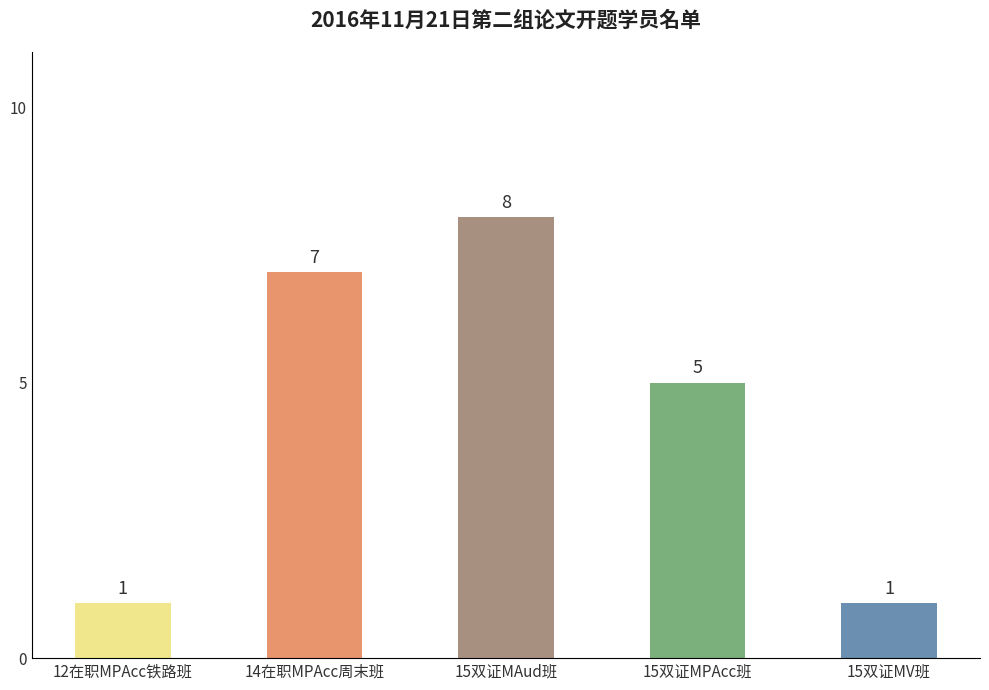

What is the label of the 4th bar from the left?

15双证MPAcc班